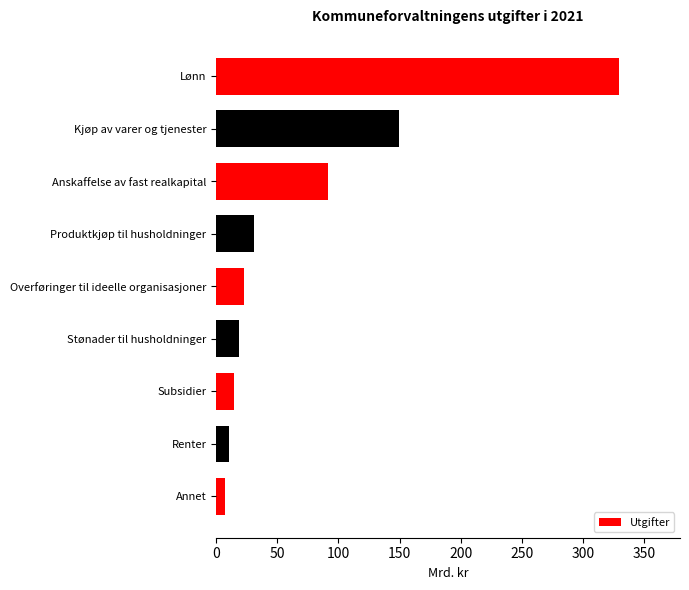

The chart shows a value of 10.4 at Renter. True or false?

True